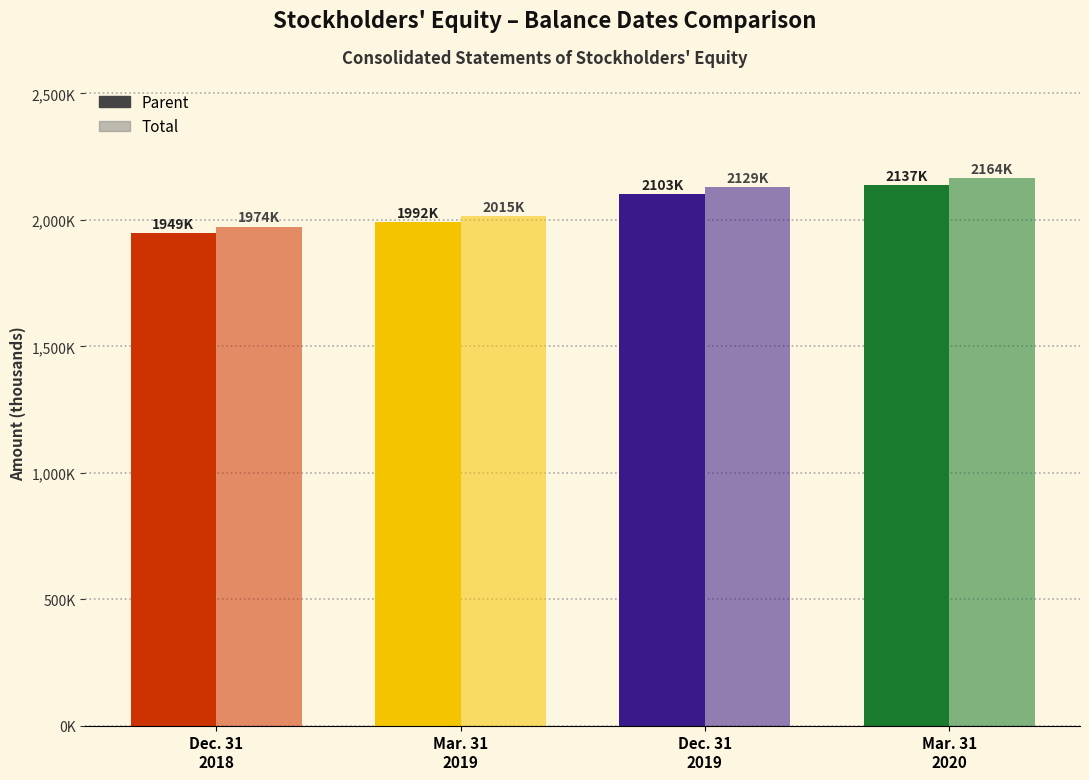

Which category has the lowest value in the Total series?

Dec. 31
2018